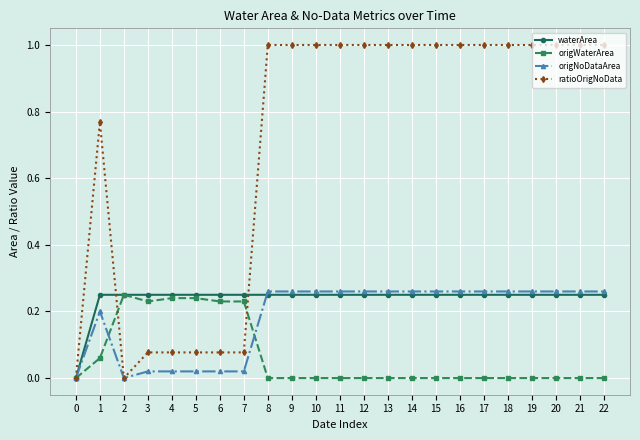

What is the maximum value shown in the chart?

1.0